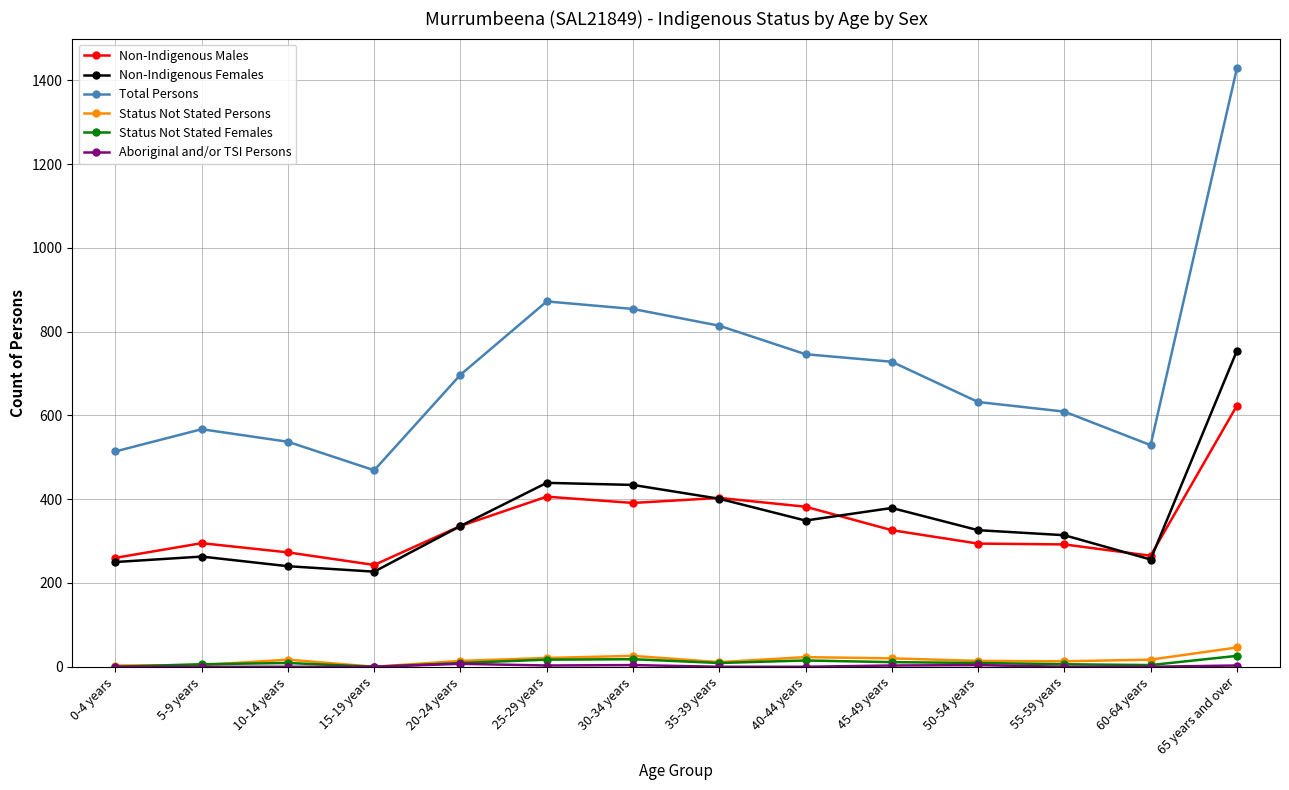

True or false: Status Not Stated Females and Non-Indigenous Females cross at least once.

False